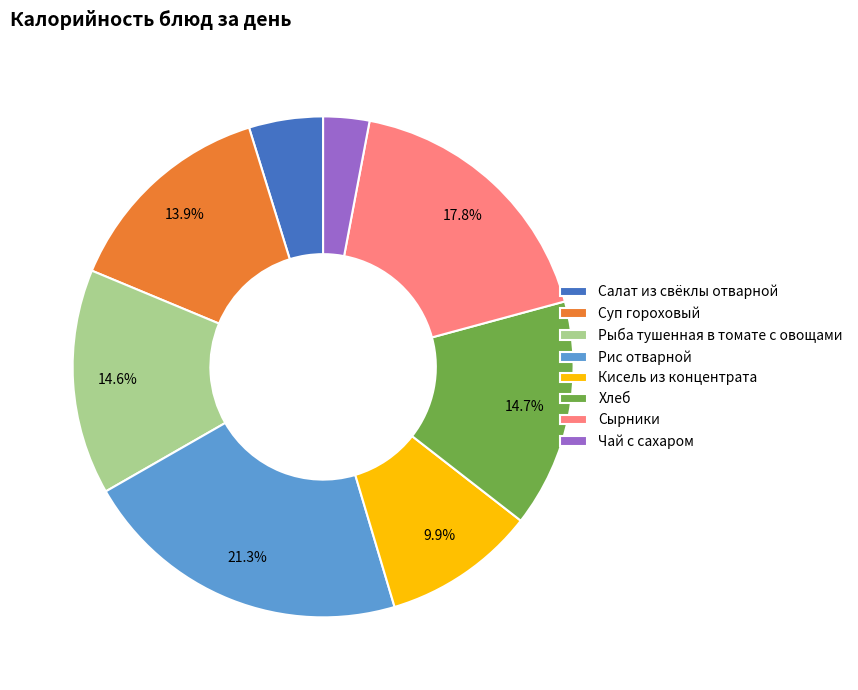

Approximately how many times larger is the value at Суп гороховый compared to Хлеб?

0.9